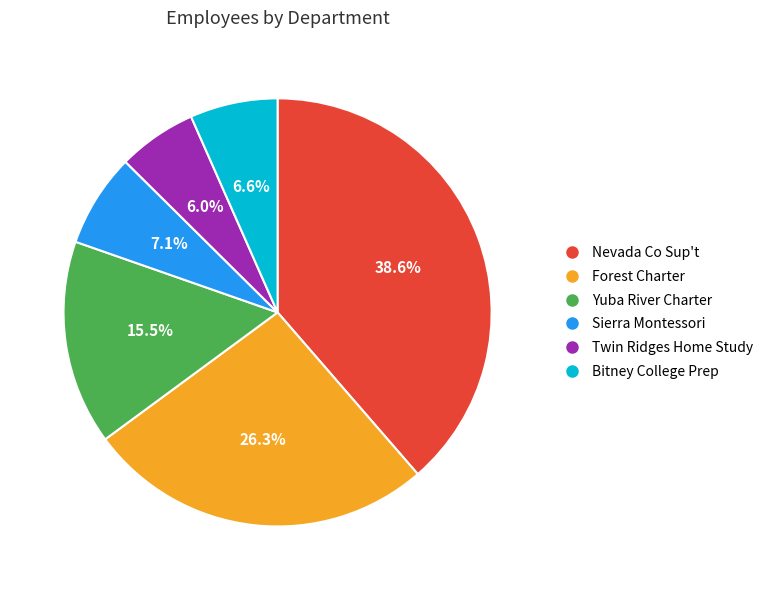

Does Twin Ridges Home Study account for over 50% of the chart?

No